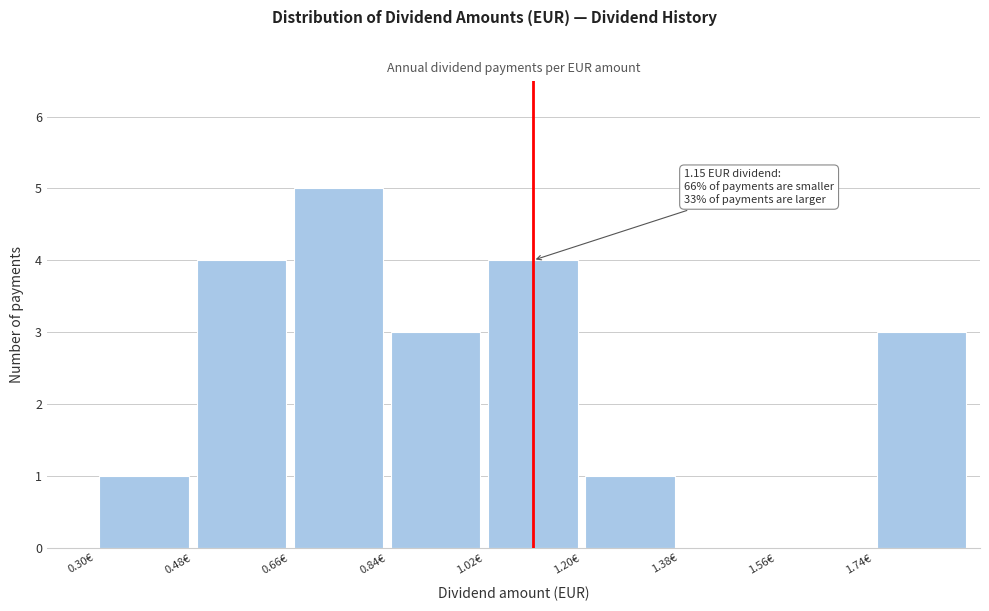

Which range on the x-axis has the tallest bar?

0.66 to 0.84